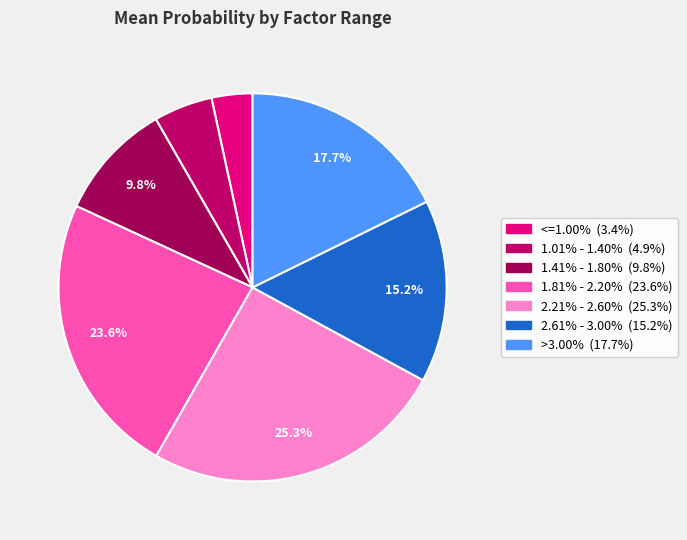

Count the number of slices in the pie.

7